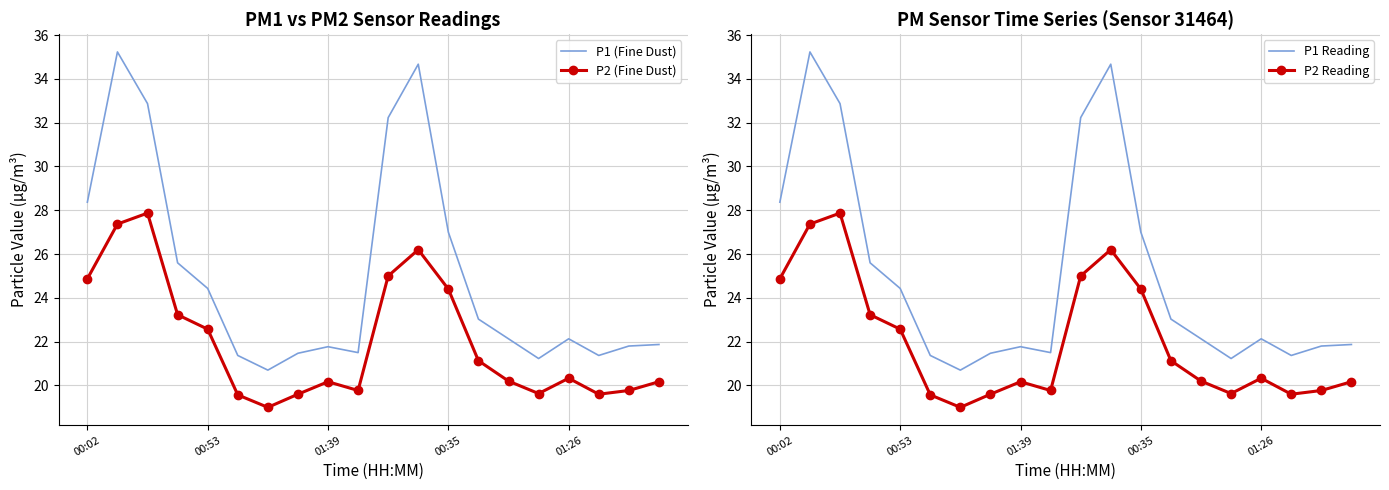

What is the maximum value for P1 Reading?

35.2